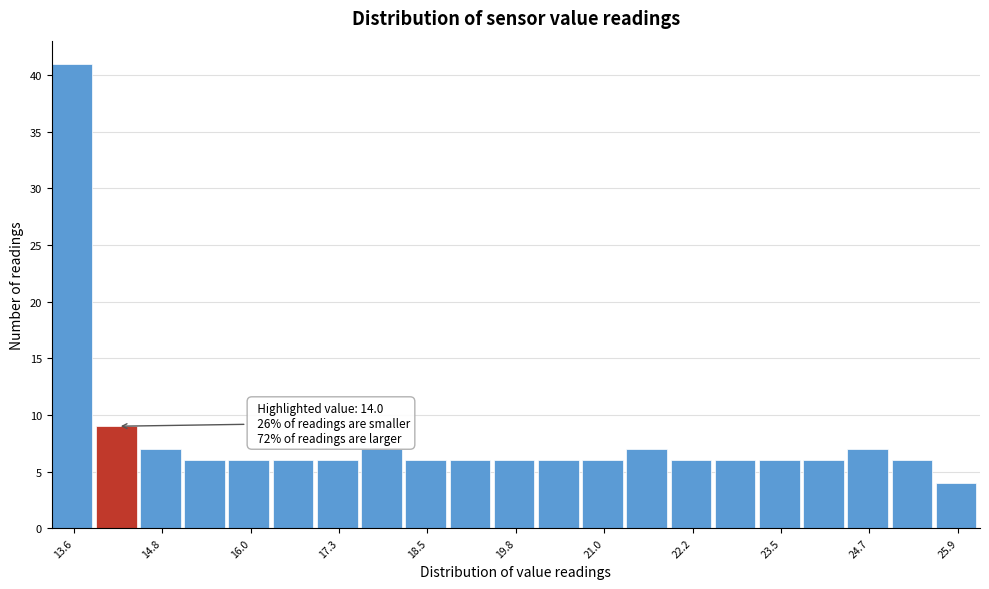

Read against the x-axis, roughly where is the centre of the tallest bar?

13.6